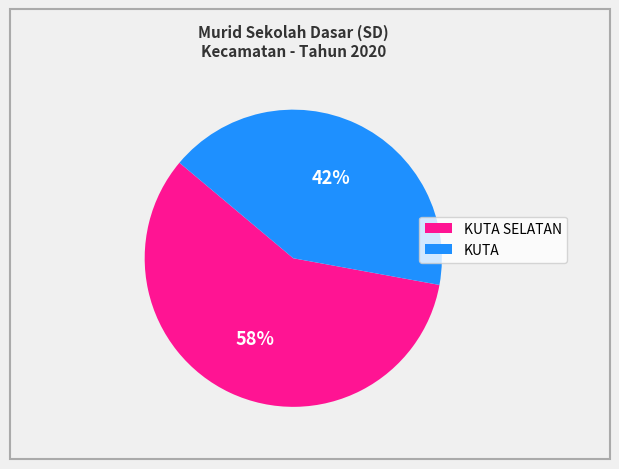

To the nearest percent, what is the difference between the largest and smallest slice percentages?

16%